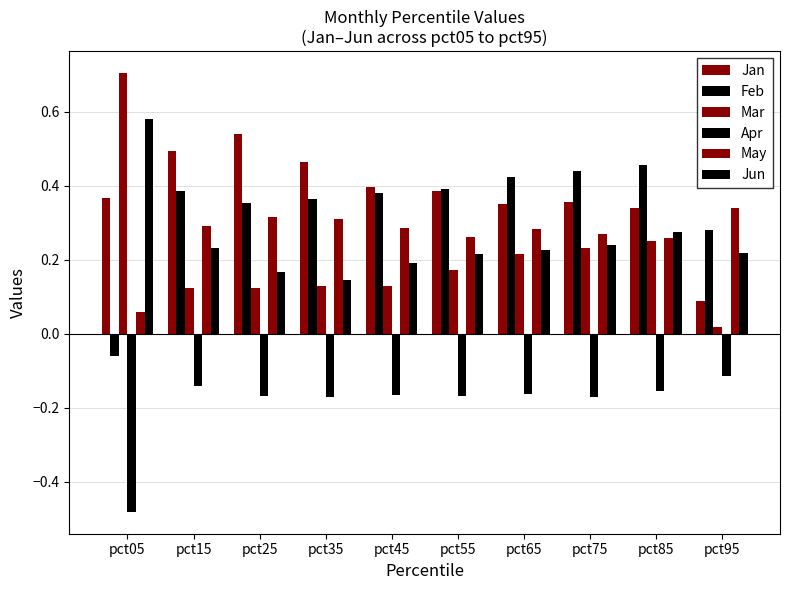

Is the value of Mar at pct65 greater than the value of Apr at pct65?

Yes